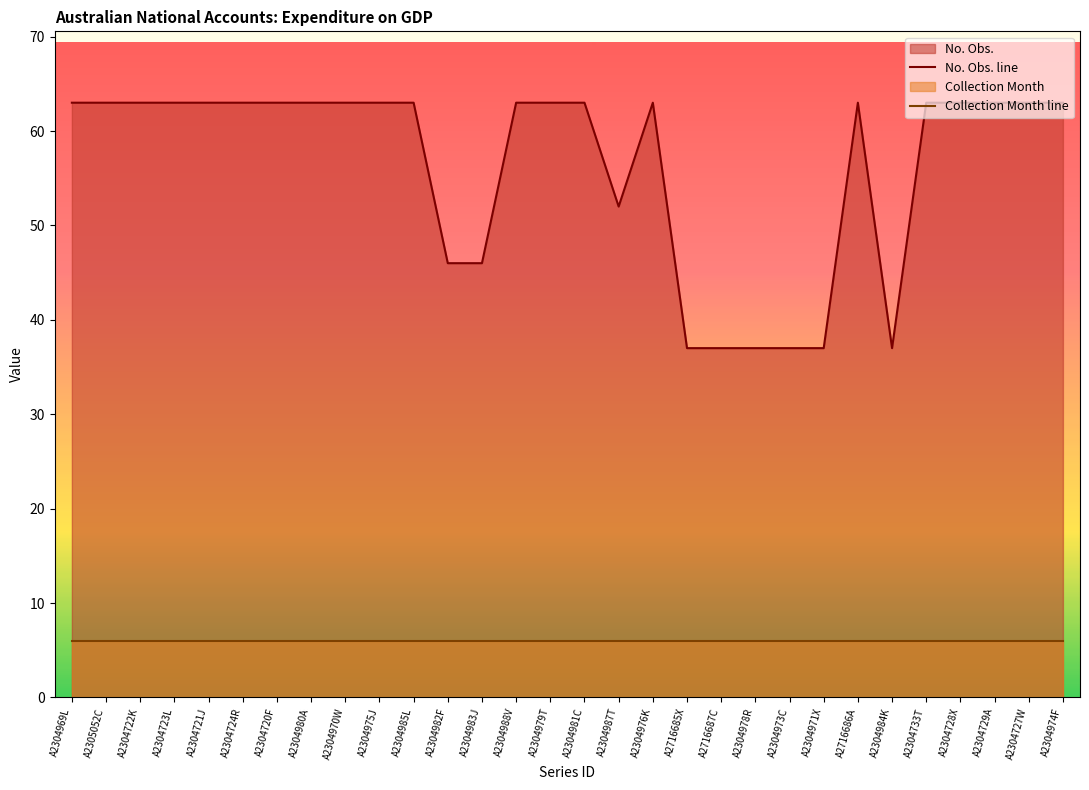

What is the lowest value of the No. Obs. line series?

37